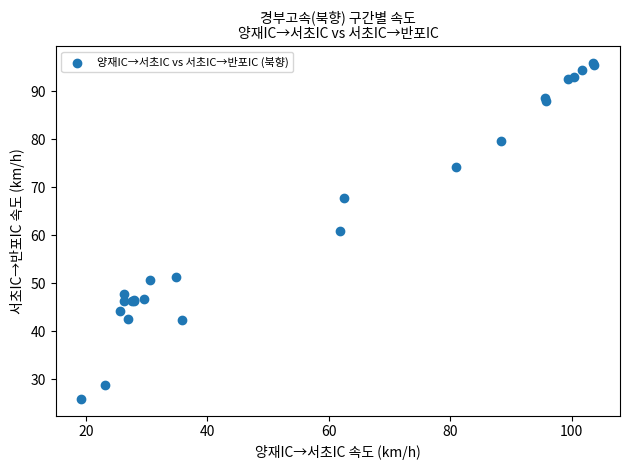

What Y value in the scatter plot is closest to 60?

60.9